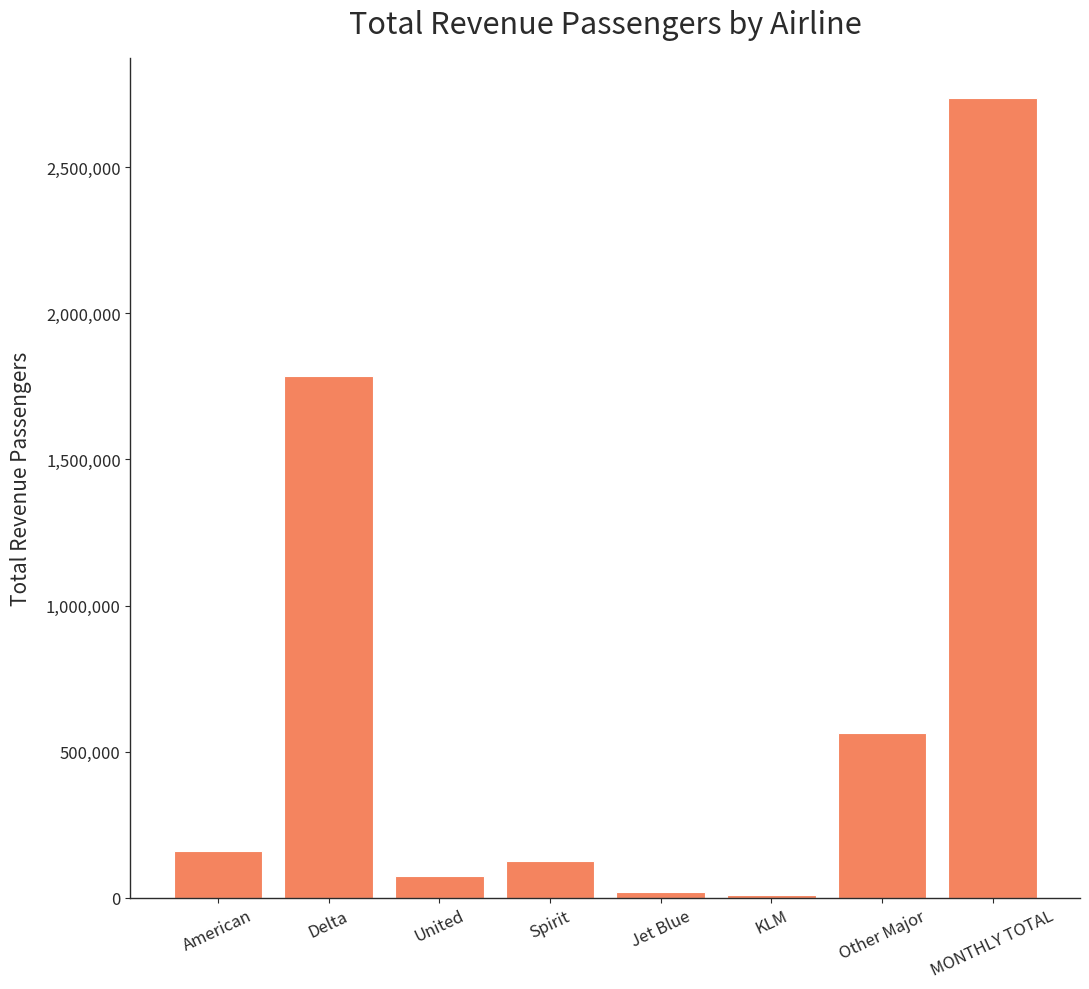

How many categories are shown in the chart?

8